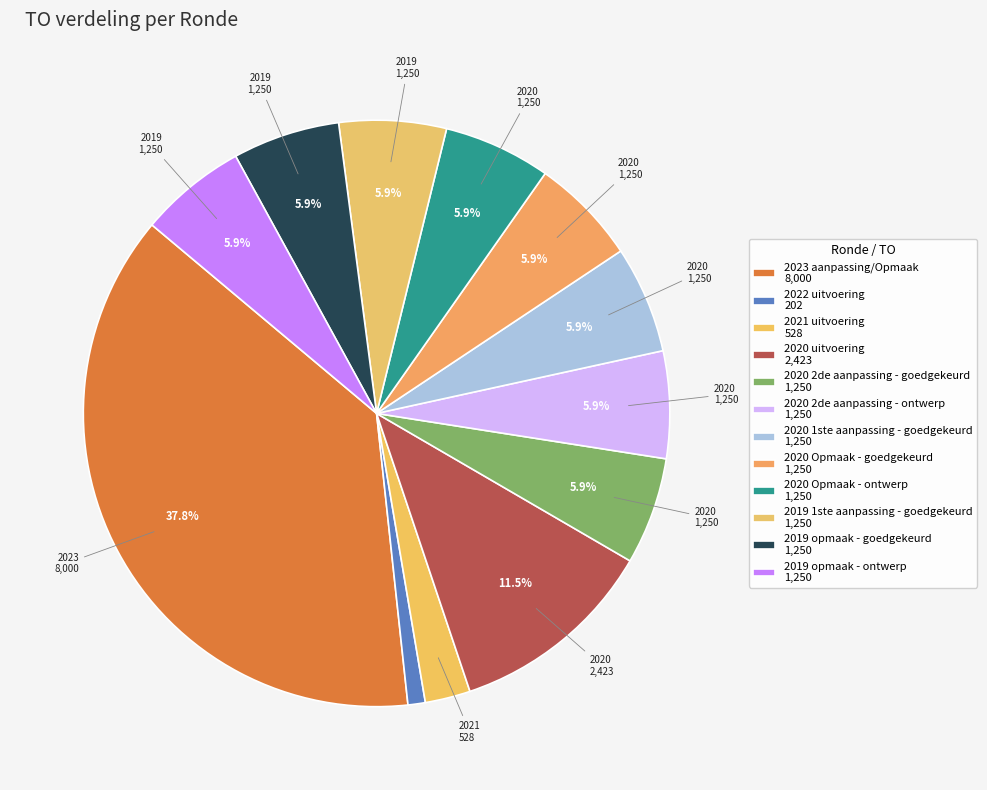

Which slice is the smallest?

2022 uitvoering